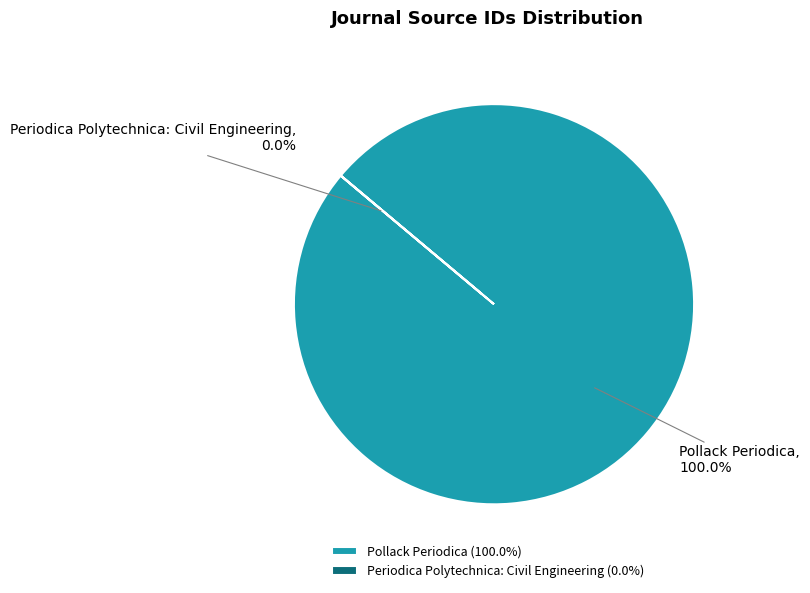

Does Periodica Polytechnica: Civil Engineering account for over 50% of the chart?

No